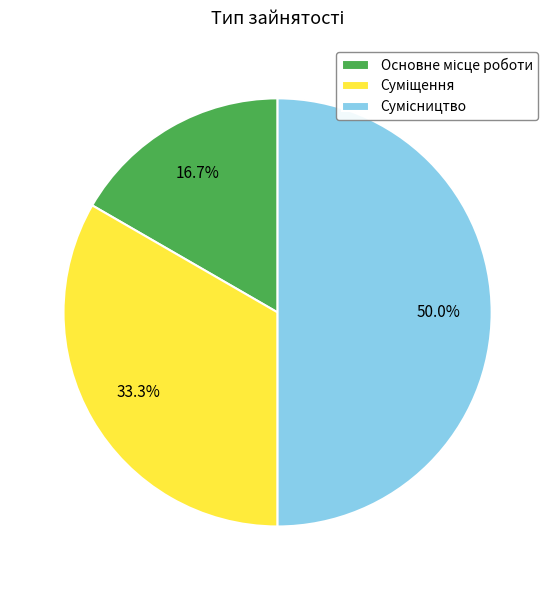

Count the number of slices in the pie.

3